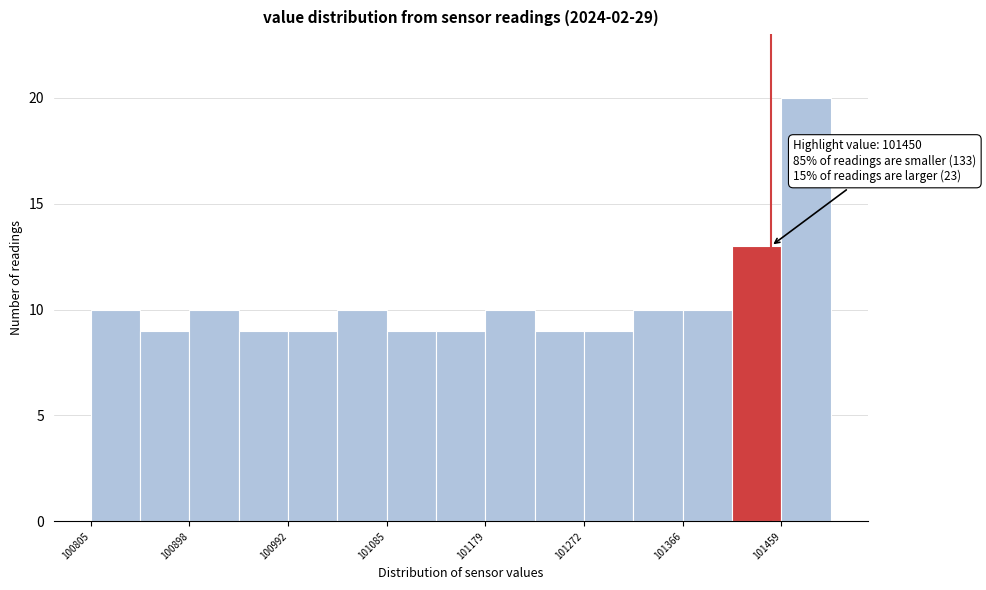

Over which range of the x-axis is the bar tallest?

101460 to 101510